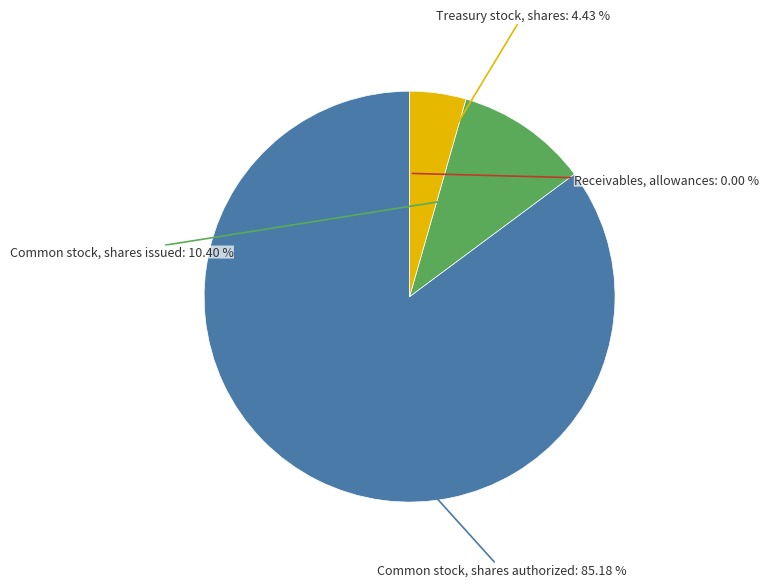

Combined, do Common stock, shares authorized and Common stock, shares issued account for over 50%?

Yes